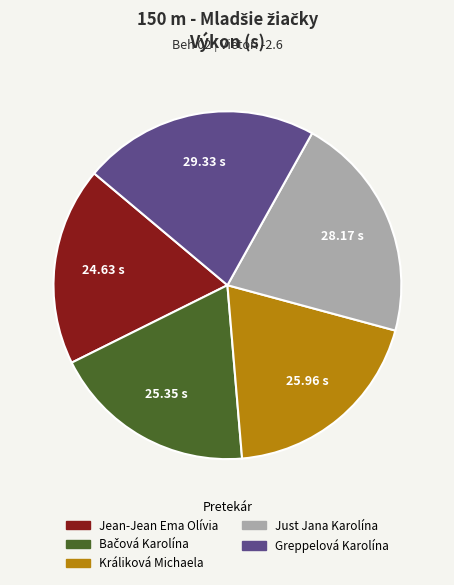

Which has a higher value, Jean-Jean Ema Olívia or Králiková Michaela?

Králiková Michaela